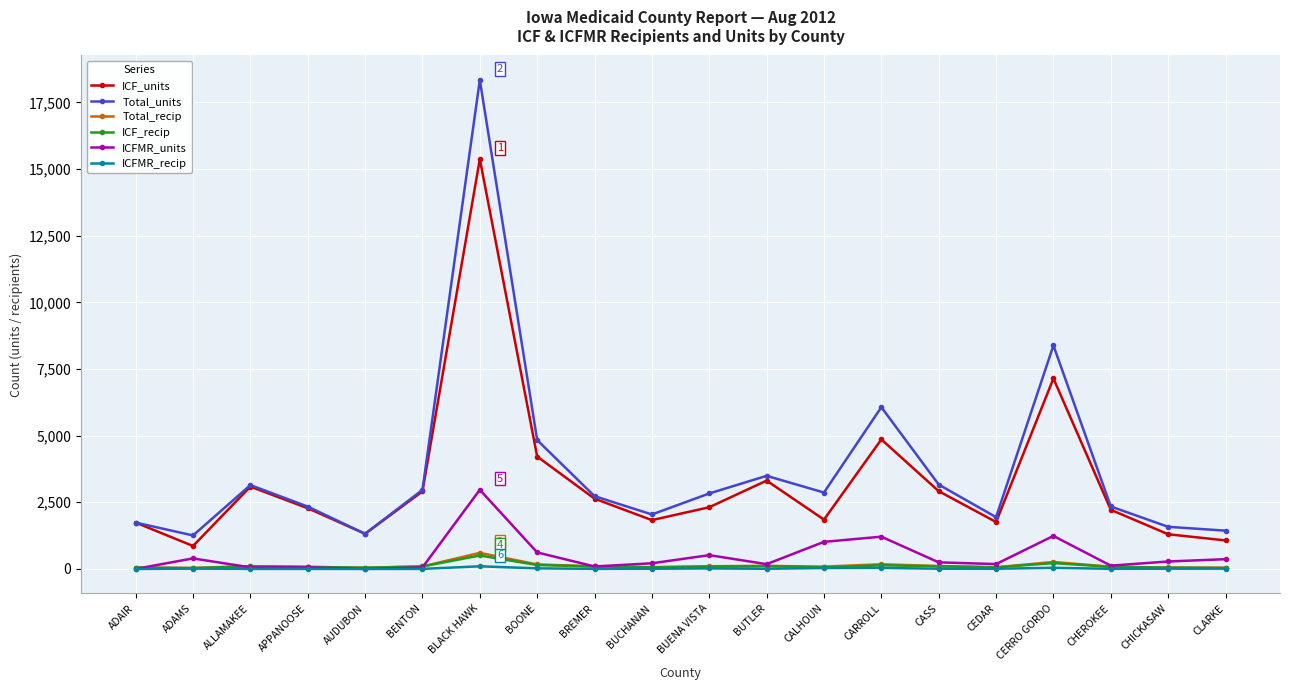

True or false: Total_recip and ICF_units intersect in this chart.

False